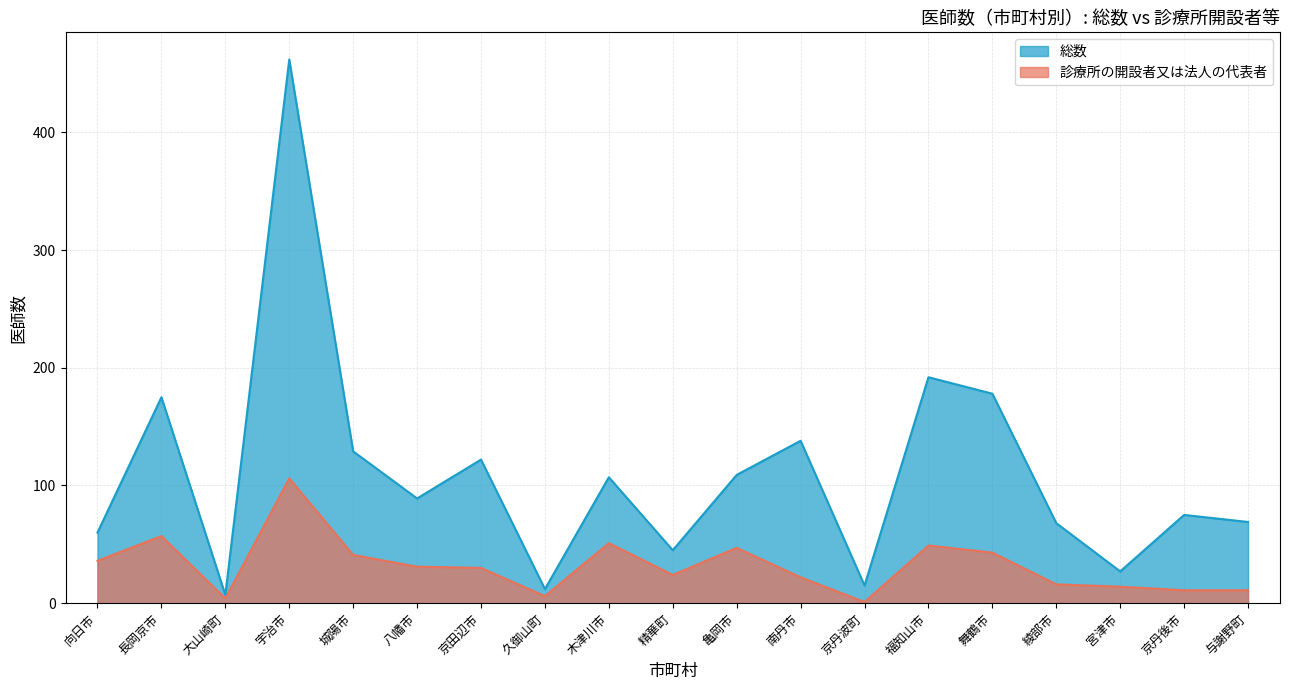

Is it true that 診療所の開設者又は法人の代表者 equals 3 at 京丹後市?

False